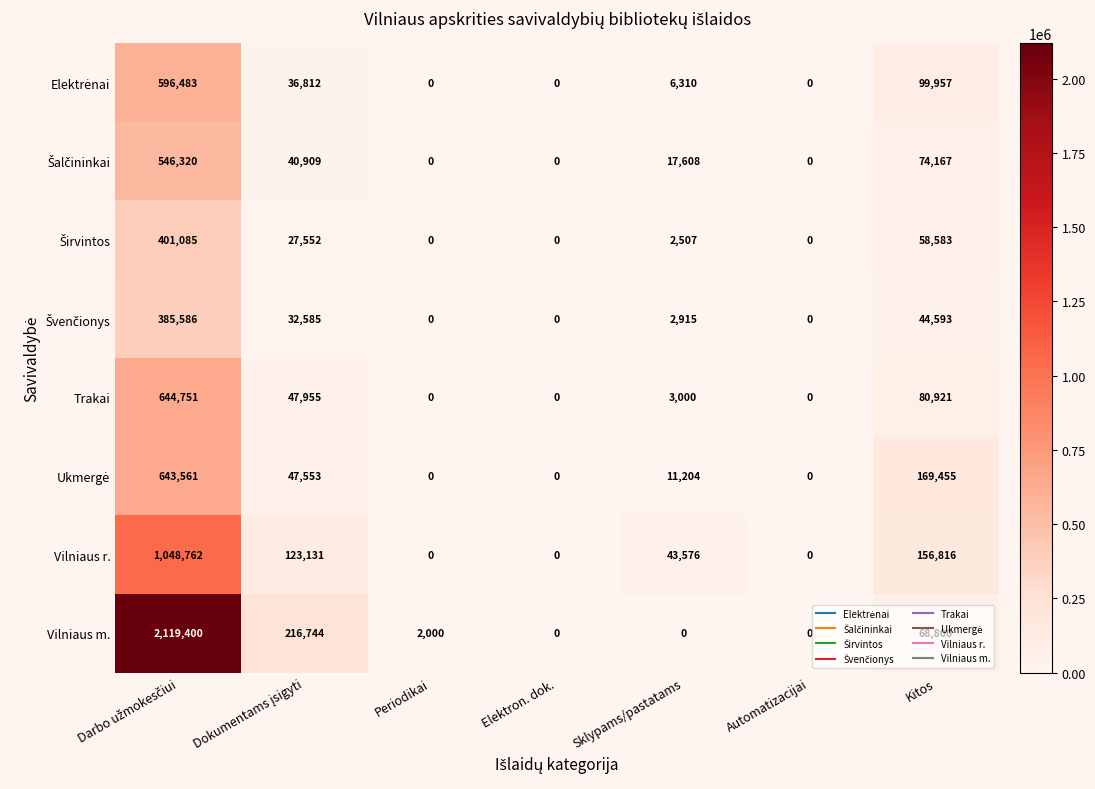

What value does the Vilniaus m. series have at Periodikai, to the nearest 10?

2000